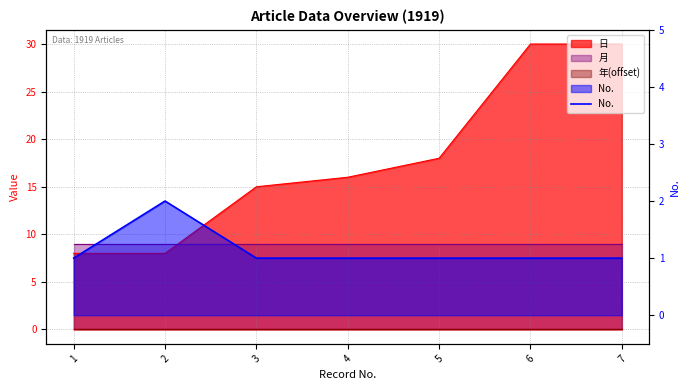

Count the values in the range 1 to 2.

7